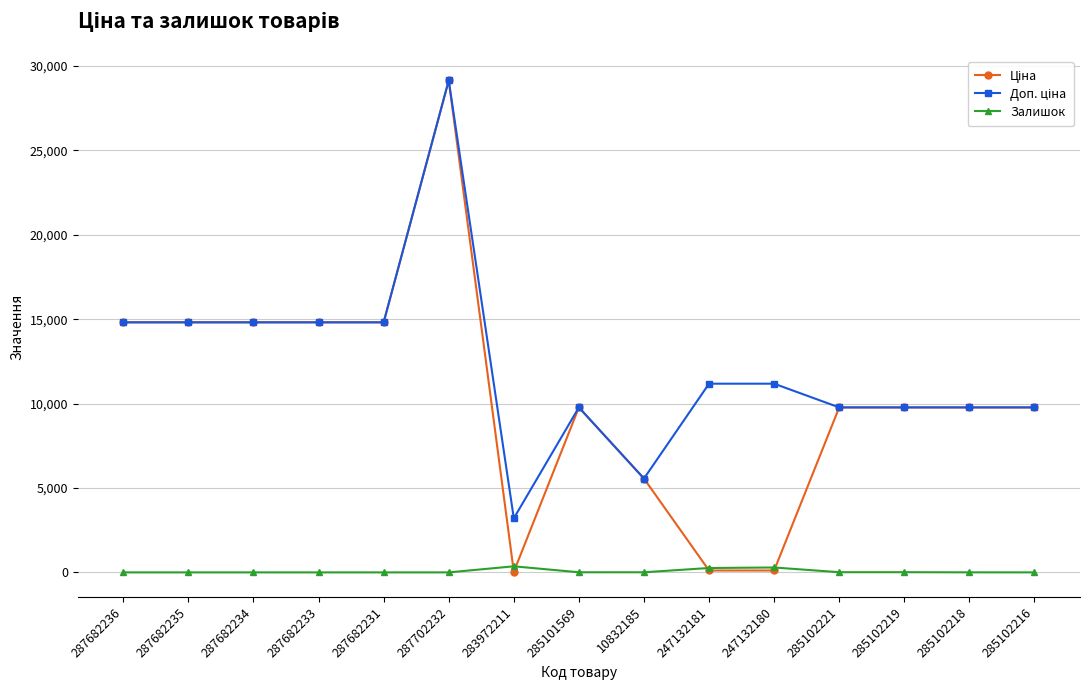

At how many categories does at least one series exceed 6066?

13